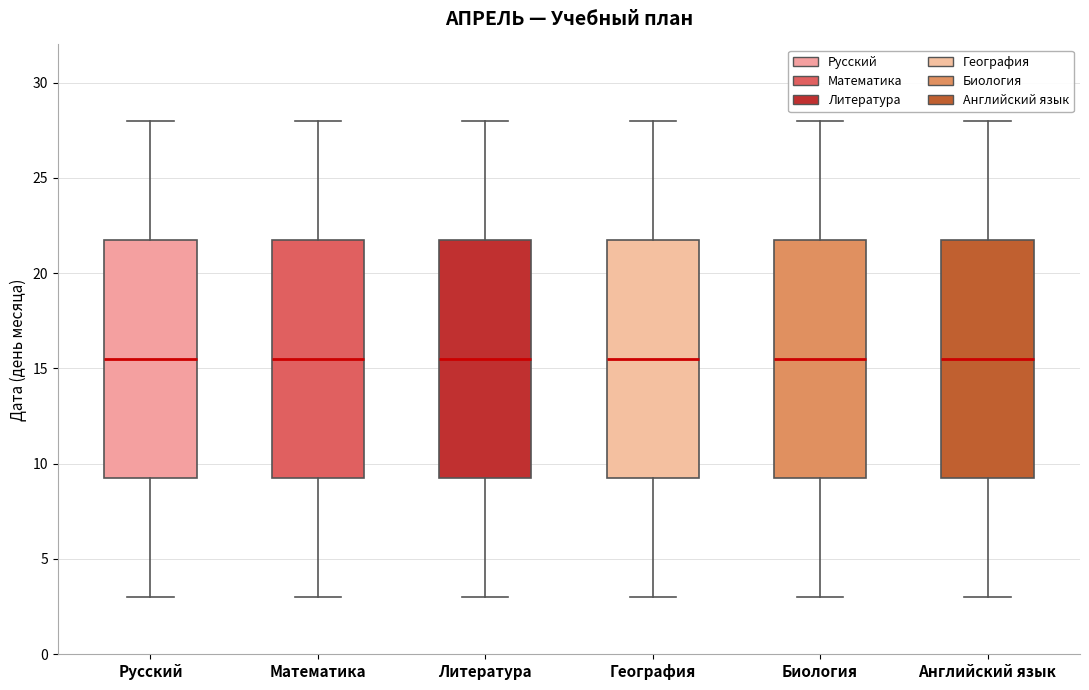

Reading left to right, read every box against the y-axis: the position of its median line, the range the box covers, and the ends of its whiskers. The values are not printed on the chart, so give them approximately, as read against the axis.

Русский: median 15.5, box 9.5 to 22.0, whiskers 3.0 to 28.0
Математика: median 15.5, box 9.5 to 22.0, whiskers 3.0 to 28.0
Литература: median 15.5, box 9.5 to 22.0, whiskers 3.0 to 28.0
География: median 15.5, box 9.5 to 22.0, whiskers 3.0 to 28.0
Биология: median 15.5, box 9.5 to 22.0, whiskers 3.0 to 28.0
Английский язык: median 15.5, box 9.5 to 22.0, whiskers 3.0 to 28.0